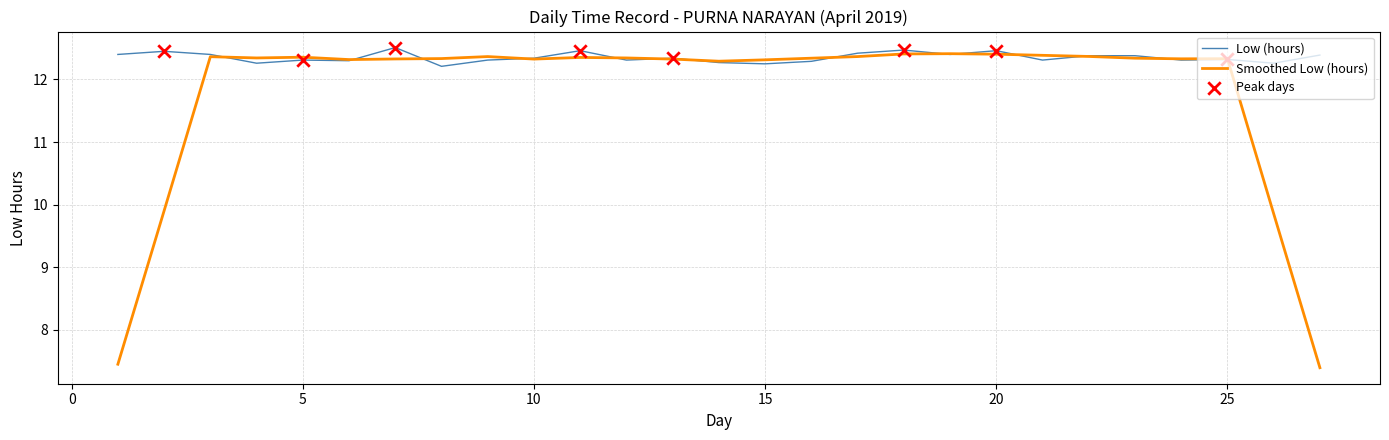

Which series has the largest total across all categories?

Low (hours)